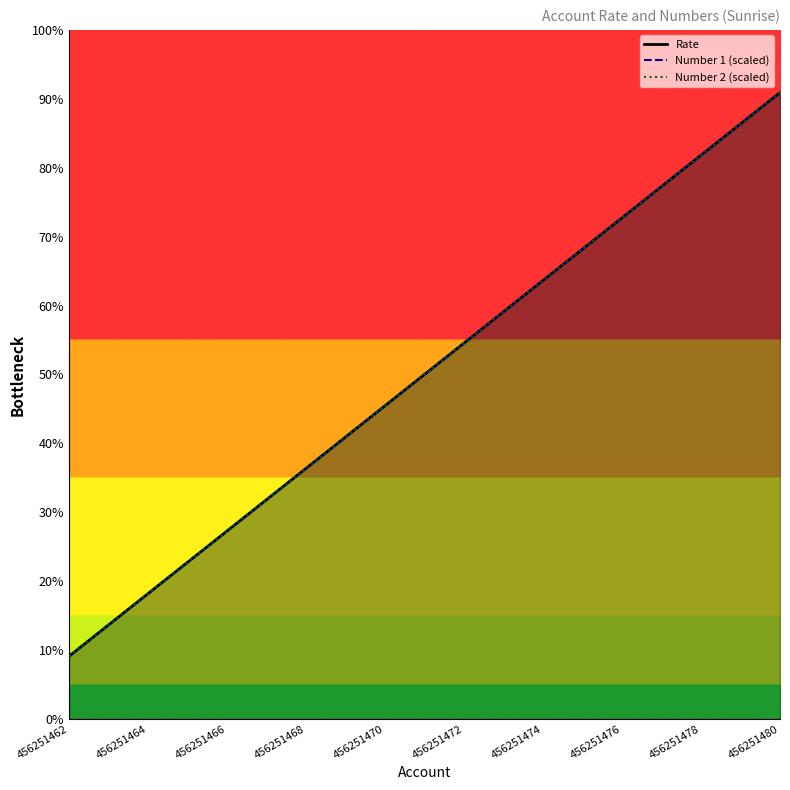

Rank the series at 456251468 from lowest to highest value.

Rate, Number 1 (scaled), Number 2 (scaled)